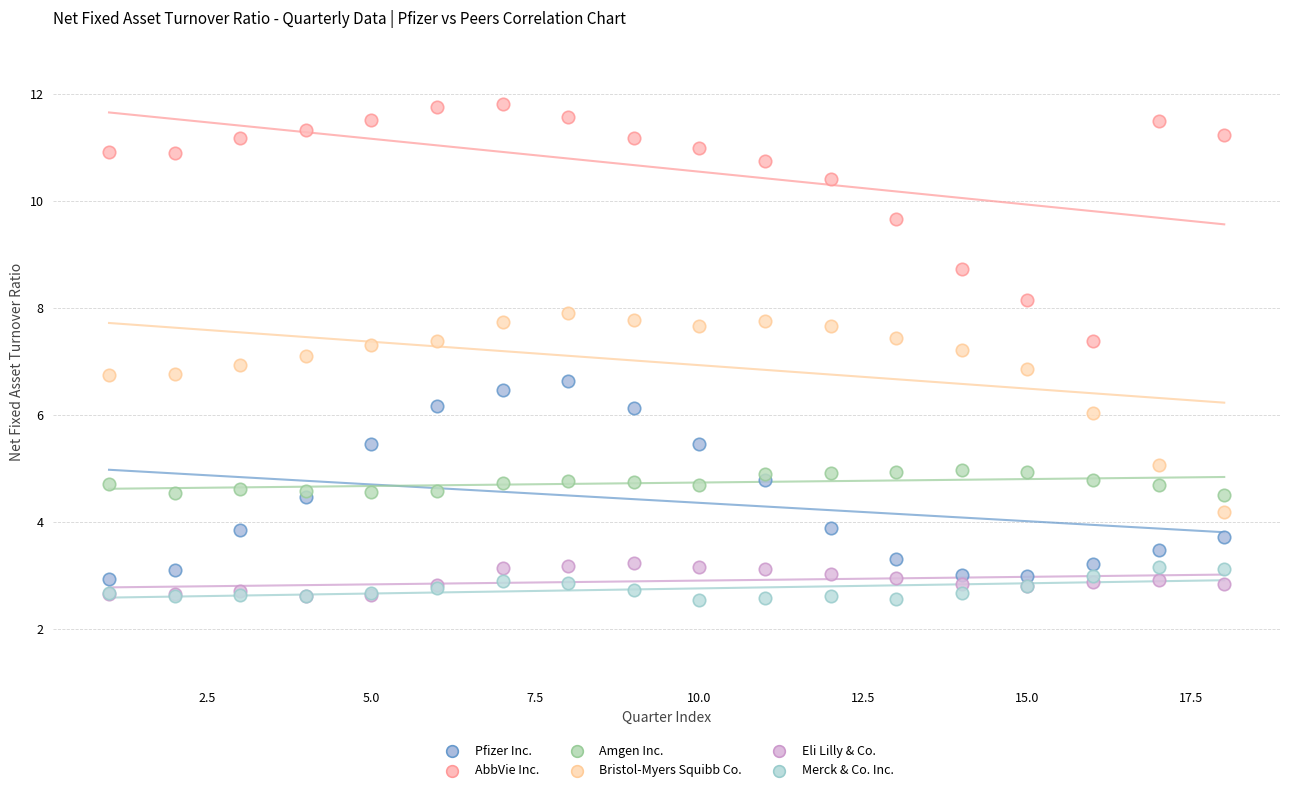

In the AbbVie Inc. series, what Y value is closest to 9?

8.7